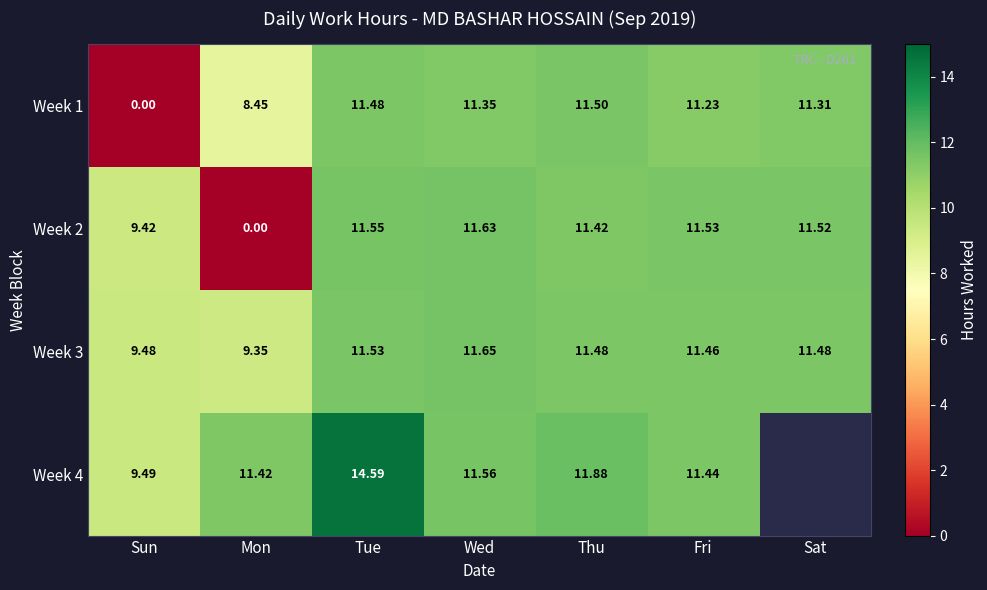

At which label does Week 1 reach its minimum?

Sun